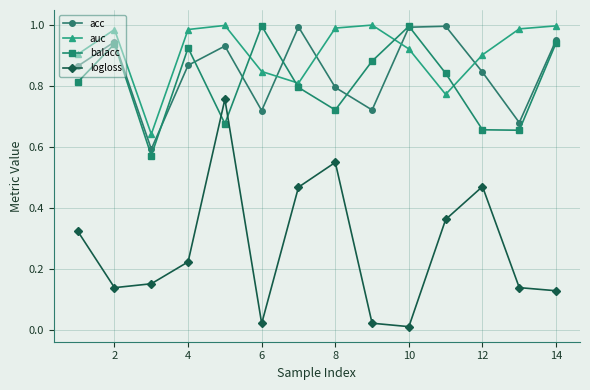

Which series has the largest range (max minus min)?

logloss